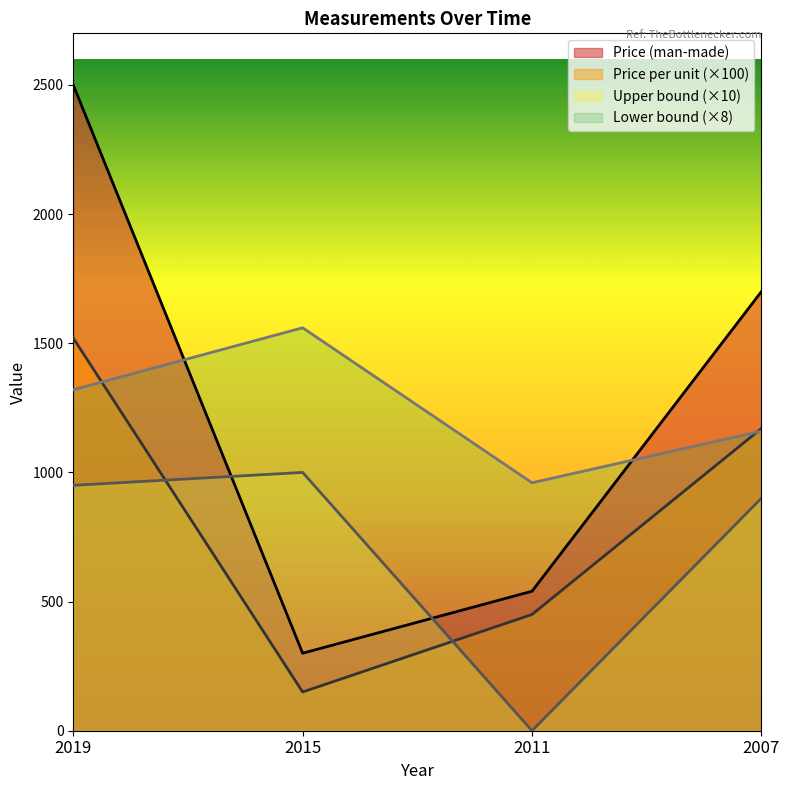

True or false: Lower bound has a value of 609 at 2007.

False